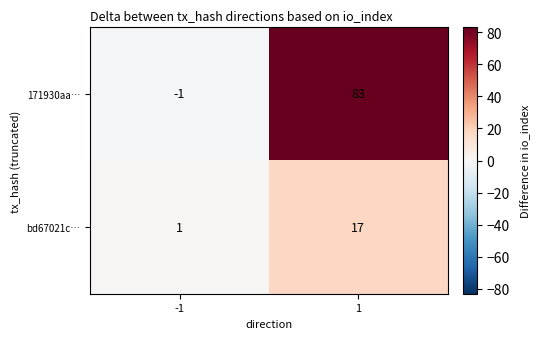

Rank the series by their maximum value, from lowest to highest.

bd67021c…, 171930aa…